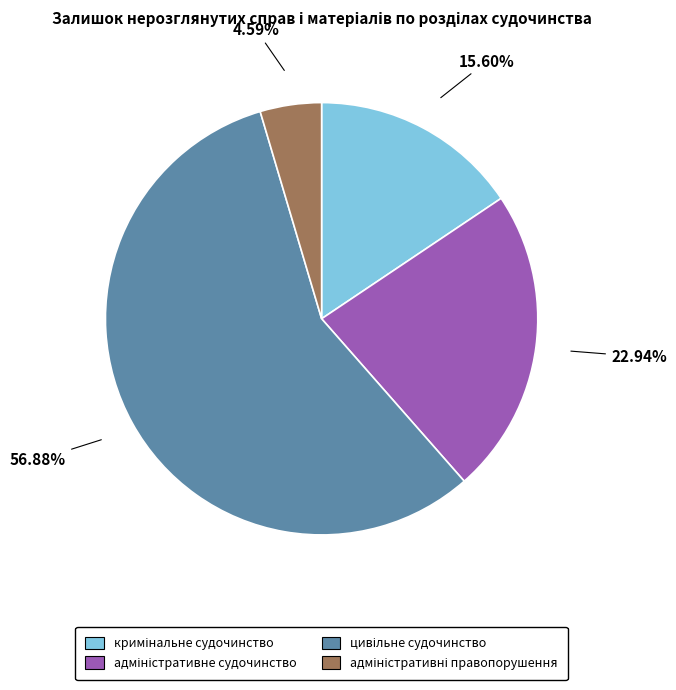

Does any single category account for the majority?

Yes